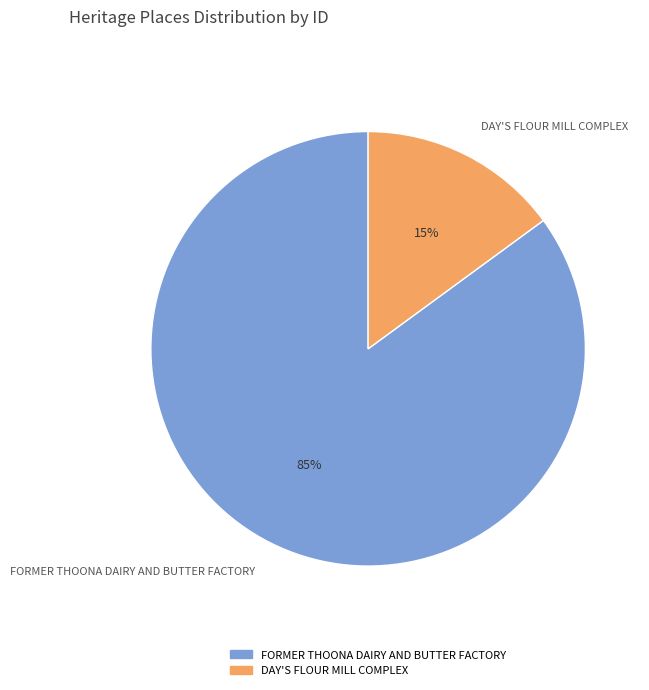

What is the ratio of the value at FORMER THOONA DAIRY AND BUTTER FACTORY to the value at DAY'S FLOUR MILL COMPLEX?

5.7